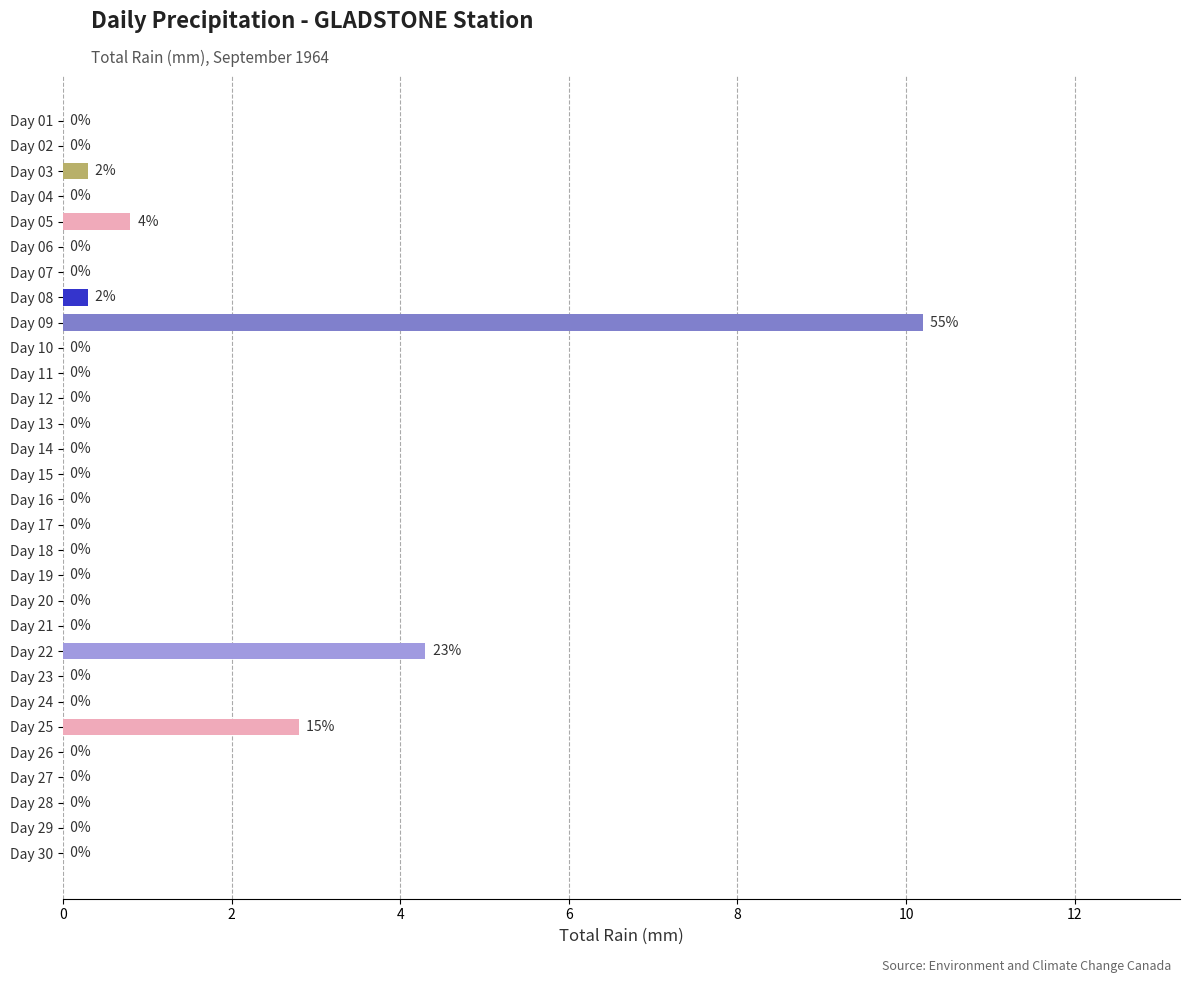

Between Day 07 and Day 09, which is larger?

Day 09